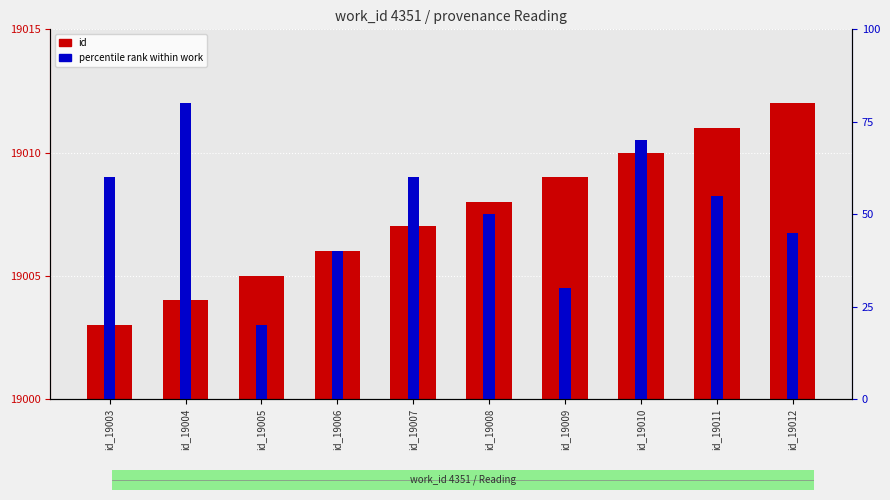

List the labels in order of id (count) value, smallest first.

id_19003, id_19004, id_19005, id_19006, id_19007, id_19008, id_19009, id_19010, id_19011, id_19012